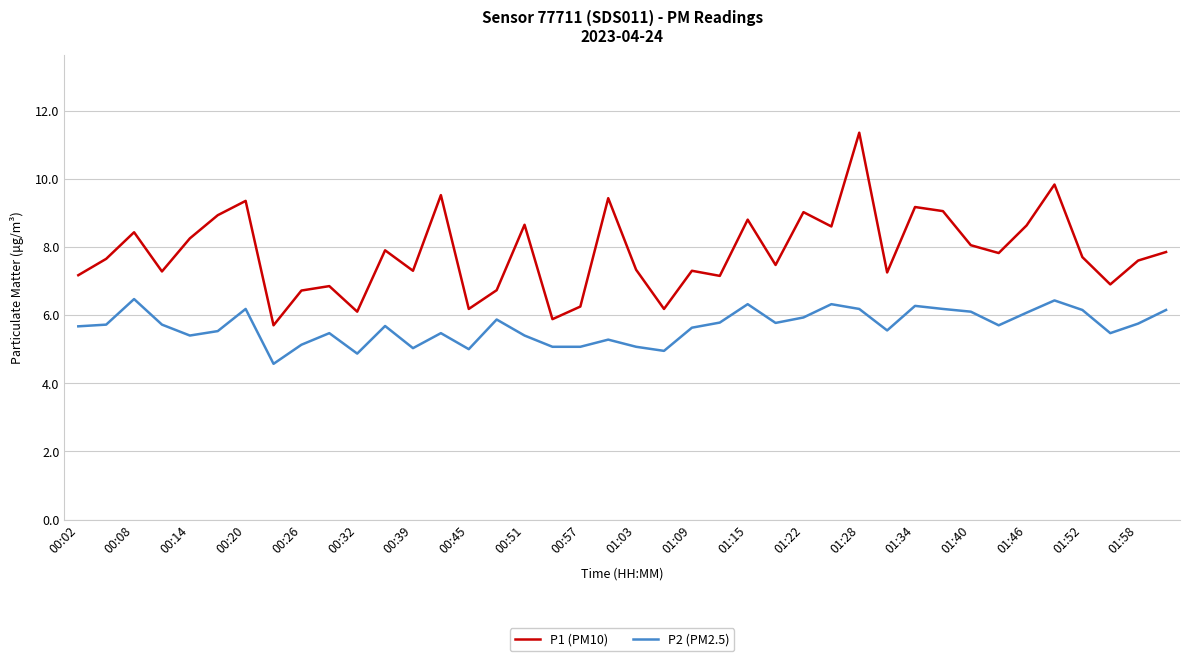

Rank the series by their average value, from highest to lowest.

P1 (PM10), P2 (PM2.5)